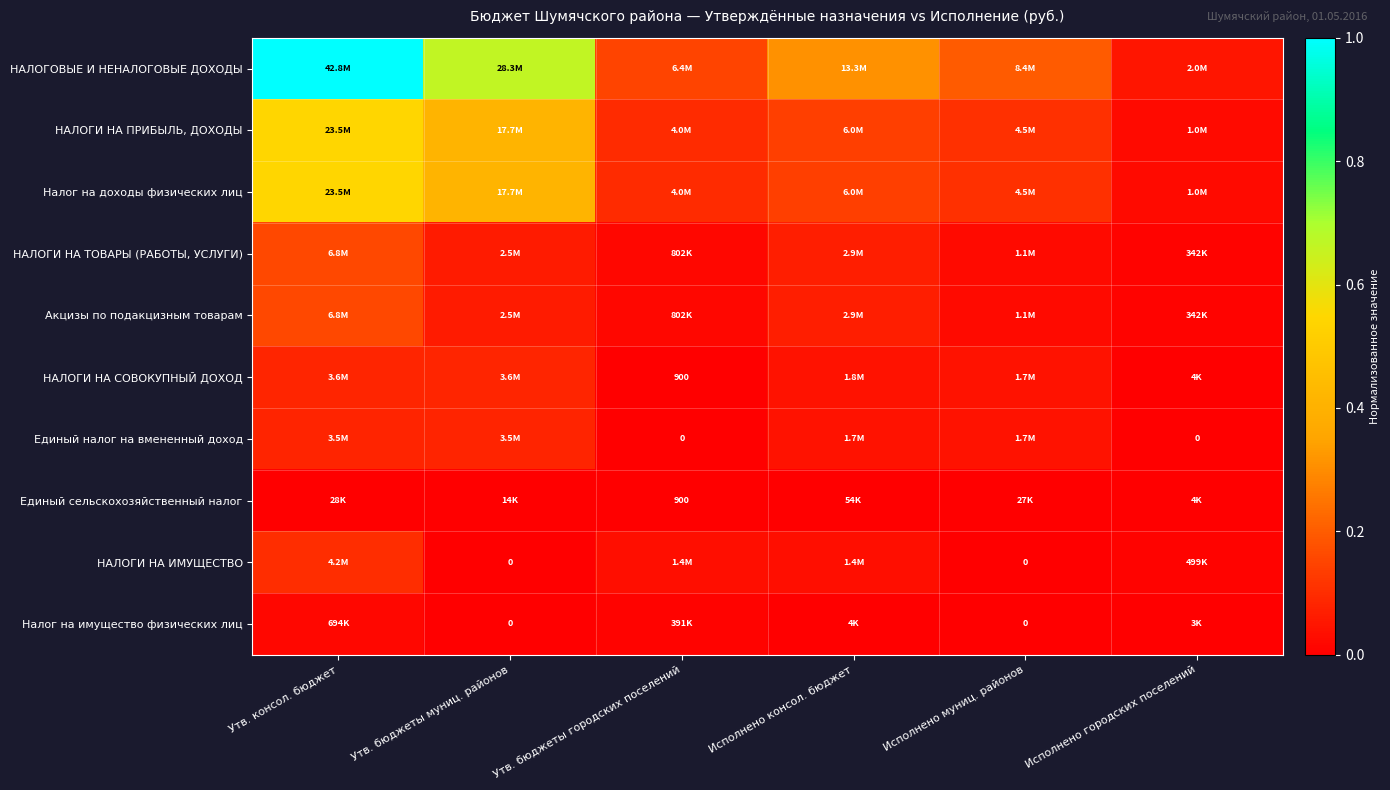

Which series has the widest spread of values?

НАЛОГОВЫЕ И НЕНАЛОГОВЫЕ ДОХОДЫ